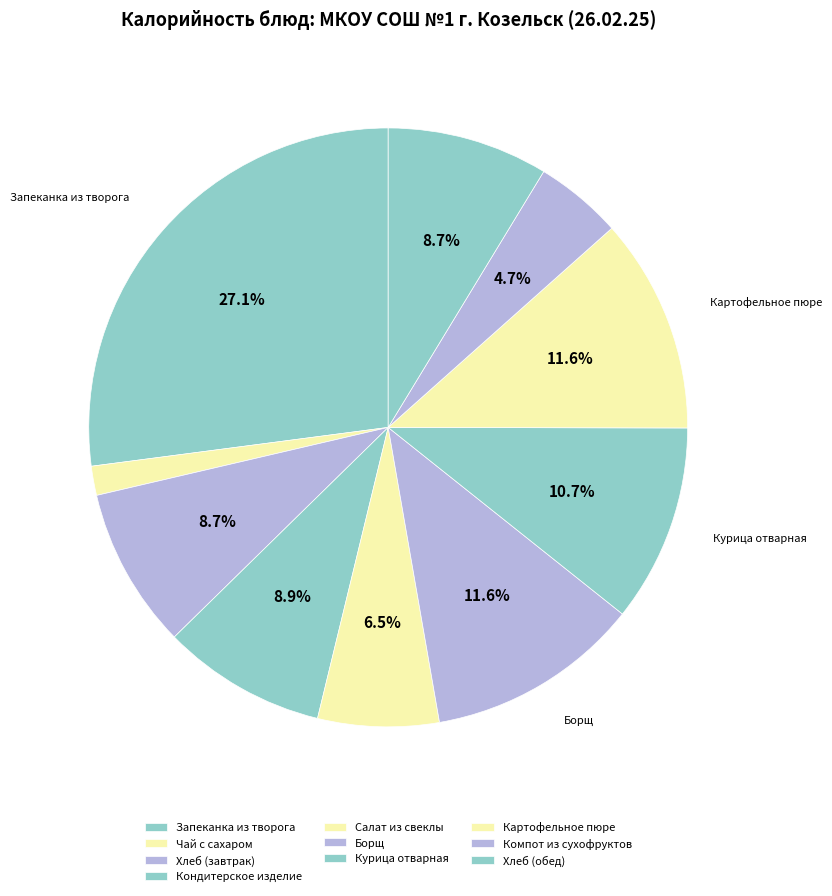

How many segments does this pie chart have?

10